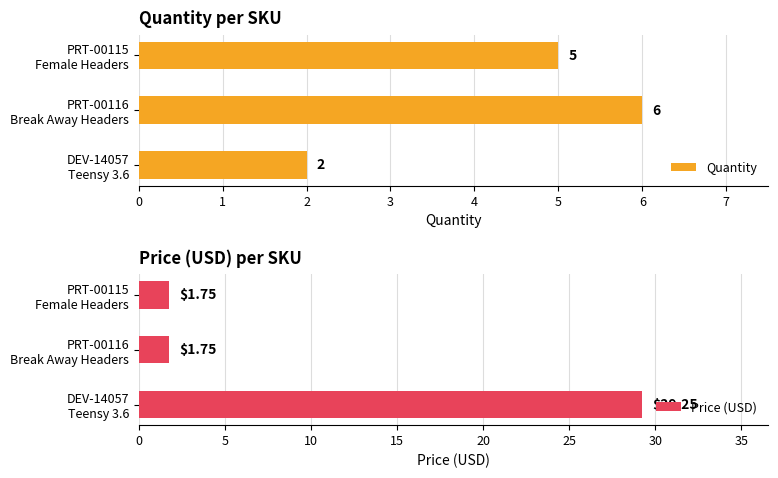

What are all the series names shown in the legend?

Quantity, Price (USD)